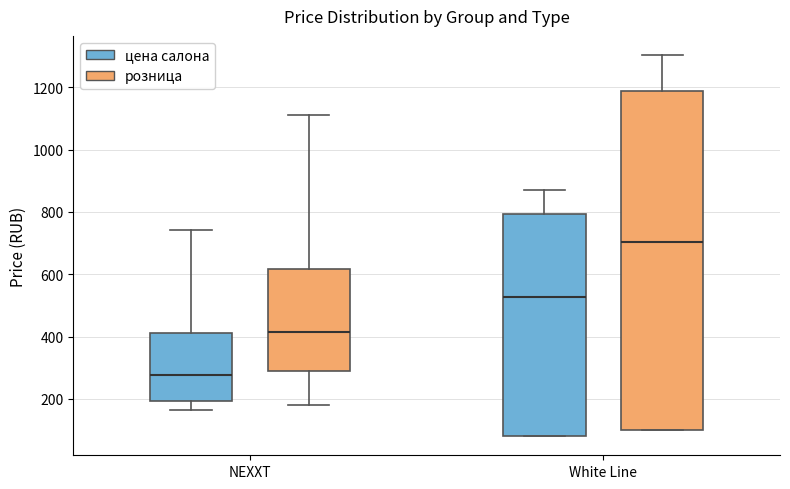

Reading left to right, transcribe this box plot: for each box, give where its median line is, the range the box spans, and where its two whiskers end, as read against the y-axis. The values are not printed on the chart, so give them approximately, as read against the axis.

NEXXT (цена салона): median 280, box 200 to 420, whiskers 160 to 740
NEXXT (розница): median 420, box 280 to 620, whiskers 180 to 1120
White Line (цена салона): median 520, box 80 to 800, whiskers 80 to 860
White Line (розница): median 700, box 100 to 1180, whiskers 100 to 1300